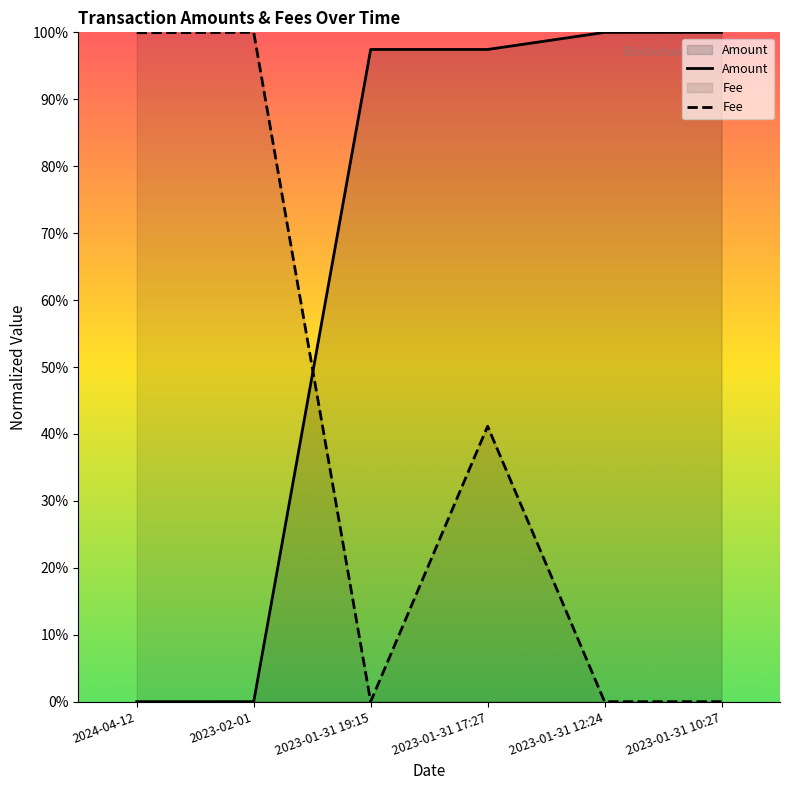

How many values in Fee are above zero?

3